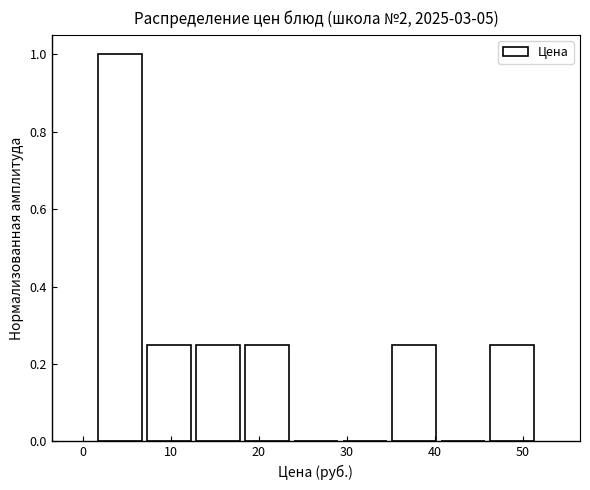

Which range on the x-axis has the tallest bar?

1 to 7